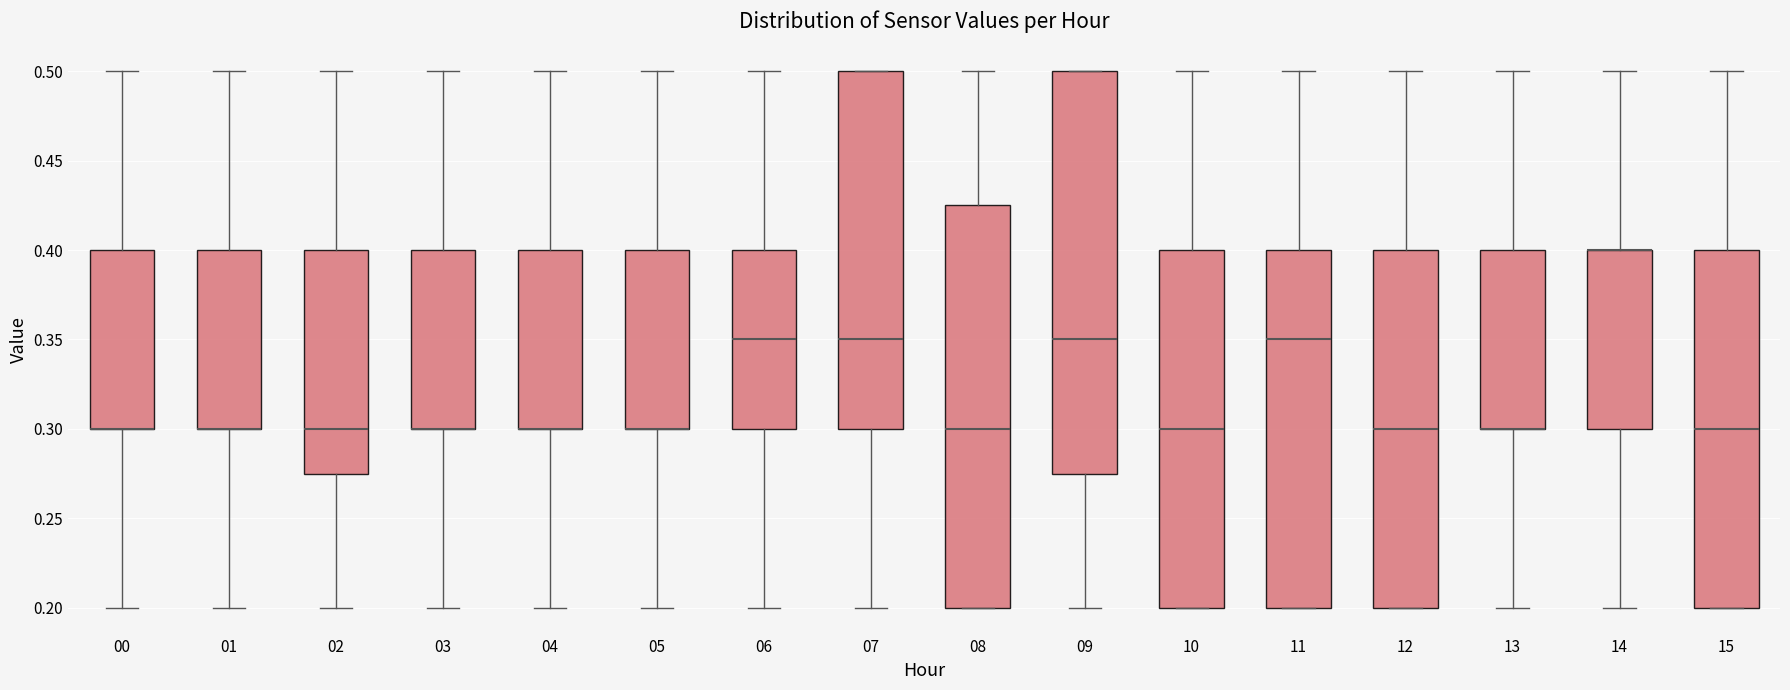

Reading left to right, read every box against the y-axis: the position of its median line, the range the box covers, and the ends of its whiskers. The values are not printed on the chart, so give them approximately, as read against the axis.

00: median 0.300 (drawn on the box's lower edge), box 0.300 to 0.400, whiskers 0.200 to 0.500
01: median 0.300 (drawn on the box's lower edge), box 0.300 to 0.400, whiskers 0.200 to 0.500
02: median 0.300, box 0.275 to 0.400, whiskers 0.200 to 0.500
03: median 0.300 (drawn on the box's lower edge), box 0.300 to 0.400, whiskers 0.200 to 0.500
04: median 0.300 (drawn on the box's lower edge), box 0.300 to 0.400, whiskers 0.200 to 0.500
05: median 0.300 (drawn on the box's lower edge), box 0.300 to 0.400, whiskers 0.200 to 0.500
06: median 0.350, box 0.300 to 0.400, whiskers 0.200 to 0.500
07: median 0.350, box 0.300 to 0.500, whiskers 0.200 to 0.500
08: median 0.300, box 0.200 to 0.425, whiskers 0.200 to 0.500
09: median 0.350, box 0.275 to 0.500, whiskers 0.200 to 0.500
10: median 0.300, box 0.200 to 0.400, whiskers 0.200 to 0.500
11: median 0.350, box 0.200 to 0.400, whiskers 0.200 to 0.500
12: median 0.300, box 0.200 to 0.400, whiskers 0.200 to 0.500
13: median 0.300 (drawn on the box's lower edge), box 0.300 to 0.400, whiskers 0.200 to 0.500
14: median 0.400 (drawn on the box's upper edge), box 0.300 to 0.400, whiskers 0.200 to 0.500
15: median 0.300, box 0.200 to 0.400, whiskers 0.200 to 0.500